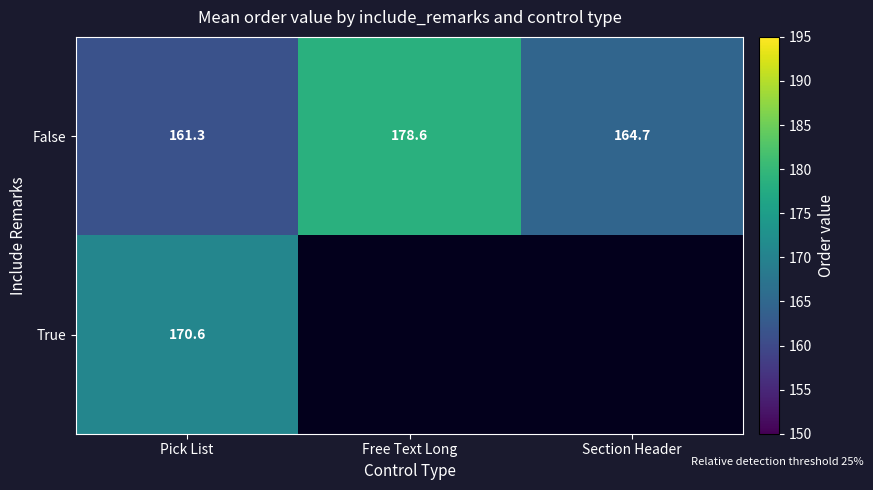

Read the False value at Section Header.

164.7